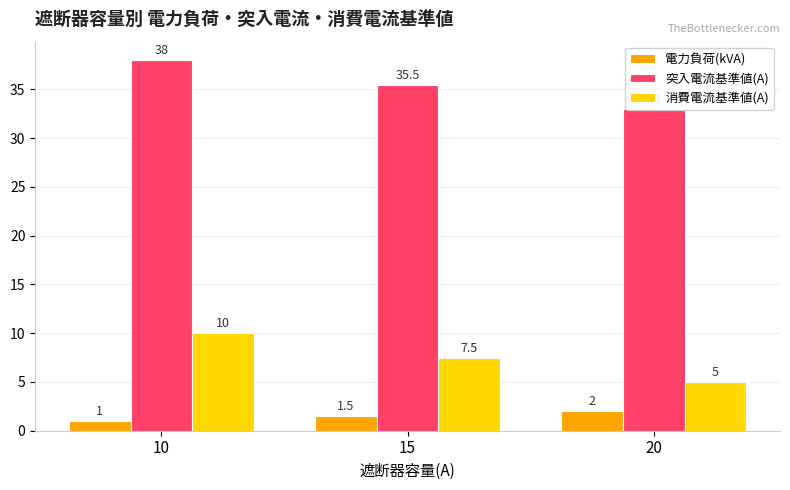

What is the sum of the 突入電流基準値(A) values at 10 and 15?

73.5